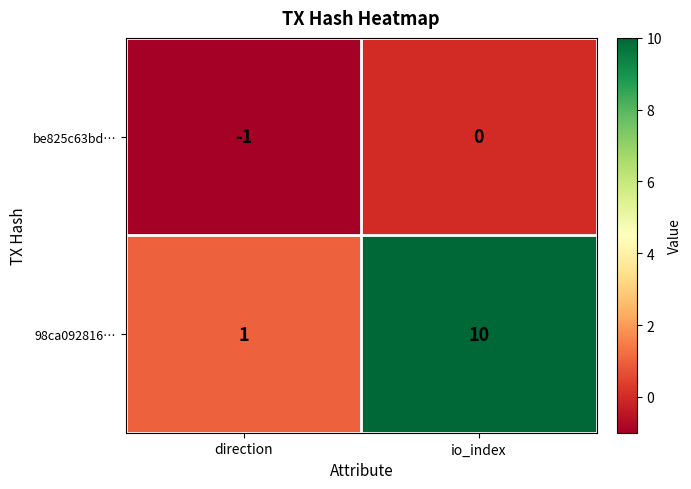

Is it true that 98ca092816… equals 2 at direction?

False